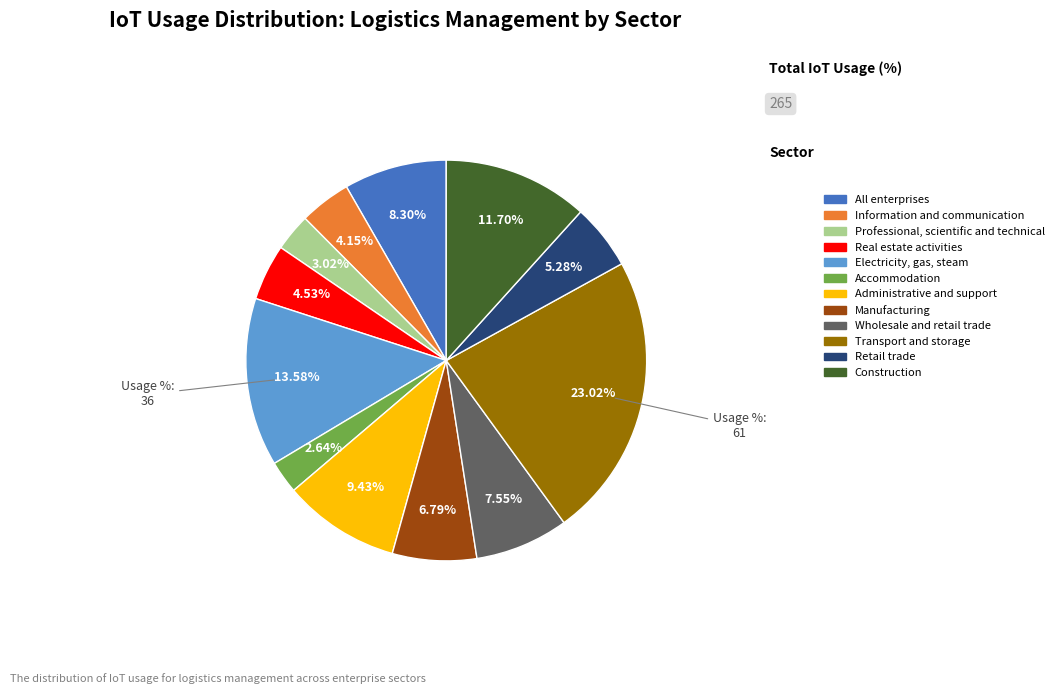

Is it true that Professional, scientific and technical is 10% of the pie?

False